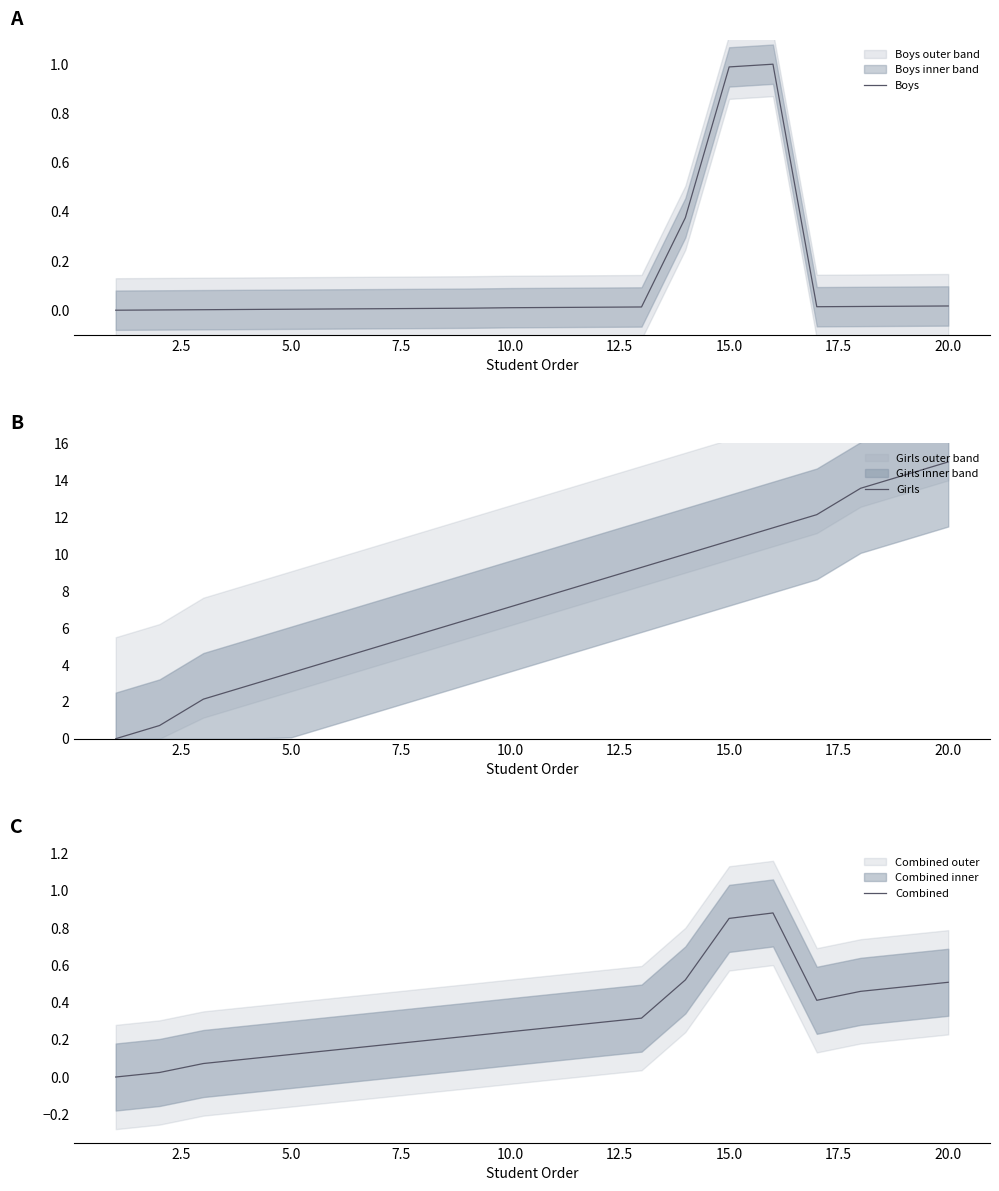

How many lines are shown in the chart?

3